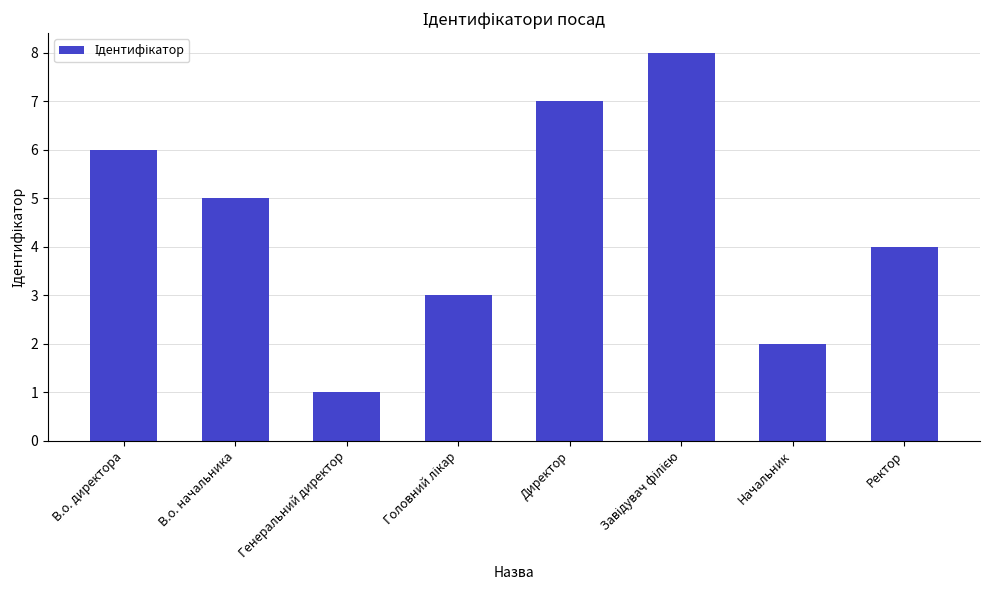

Is it true that the value at Генеральний директор is 1?

True